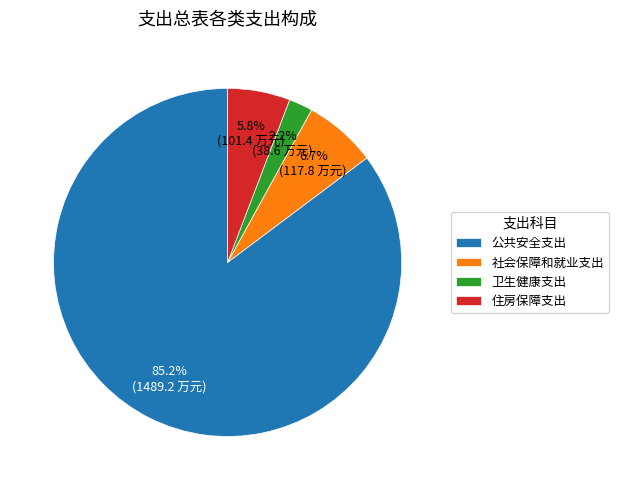

Is it true that 公共安全支出 is 85% of the pie?

True